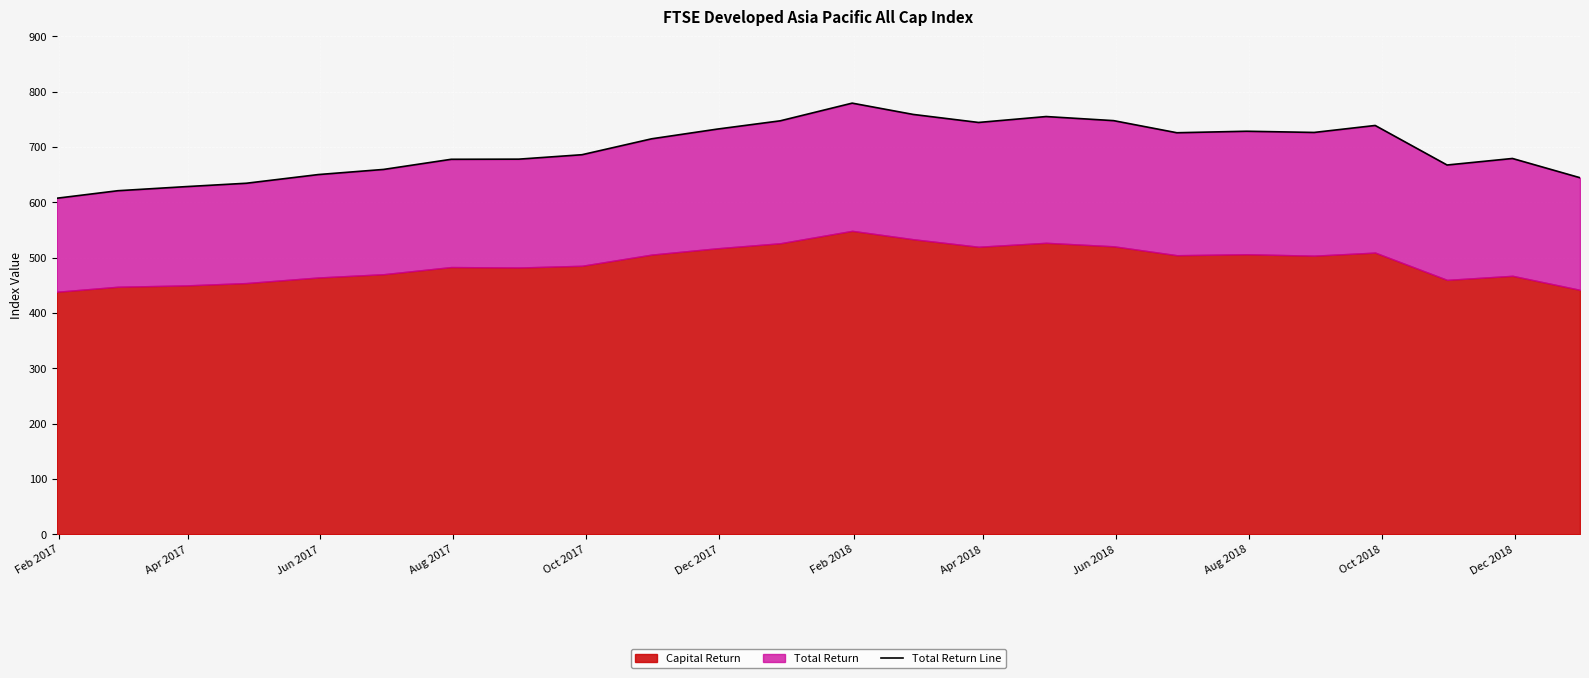

What is the difference between the maximum and minimum values?

171.9